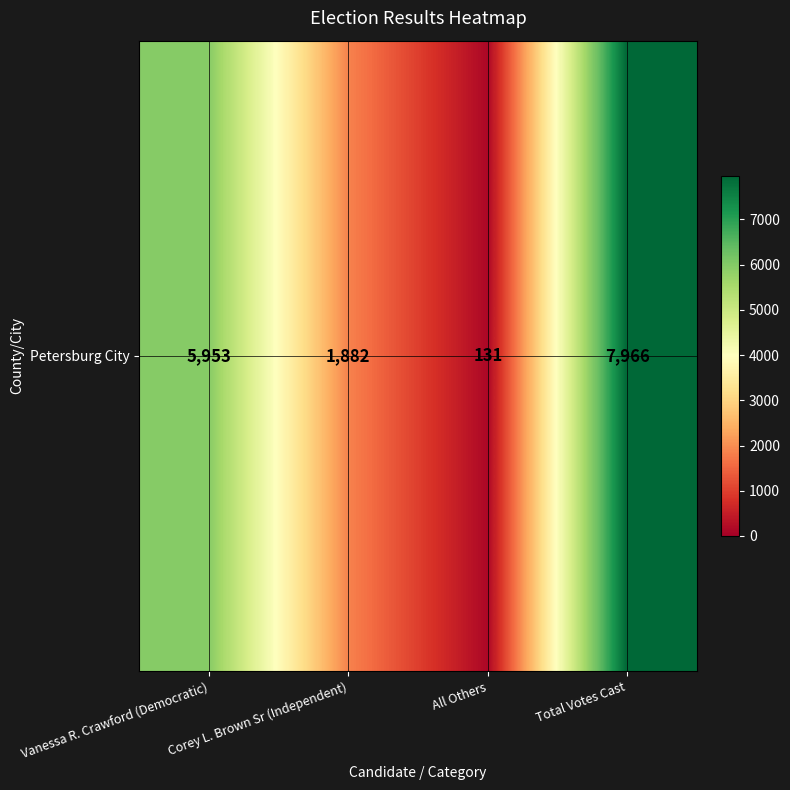

Which label corresponds to the smallest value in the chart?

All Others